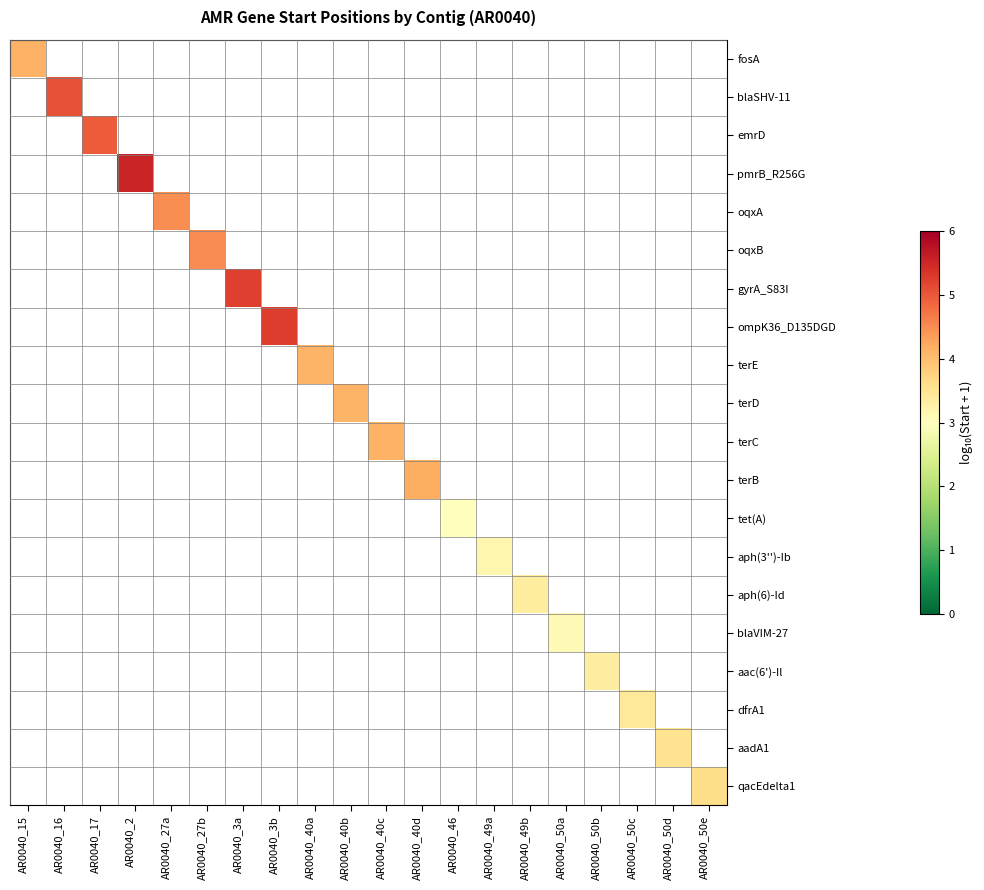

What is the maximum value shown in the chart?

5.5